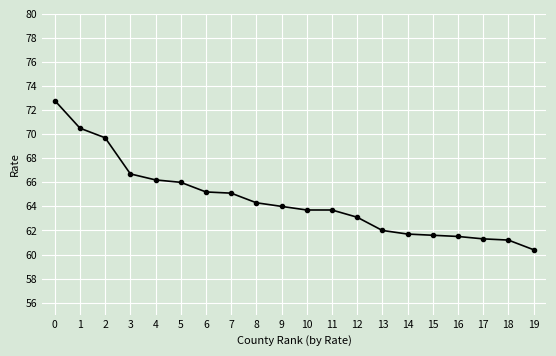

Which has a higher value, 19 or 14?

14